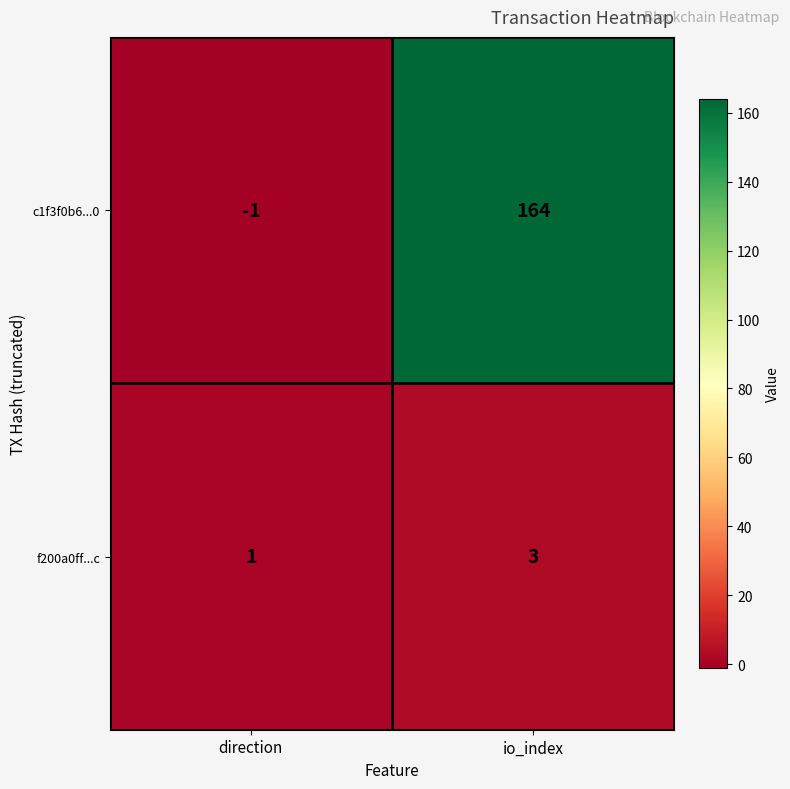

Which series has the largest range (max minus min)?

c1f3f0b6...0